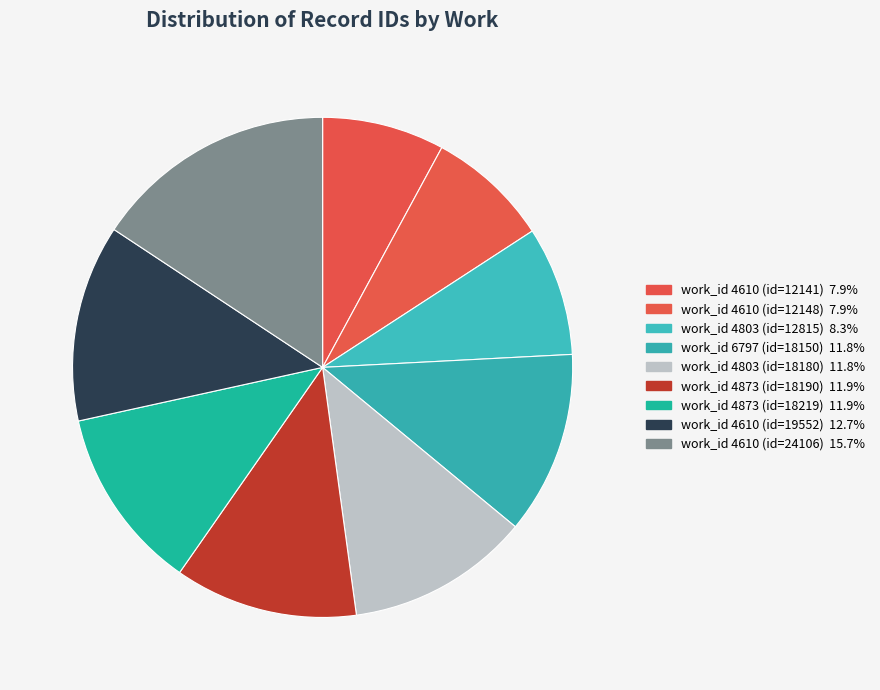

How many segments does this pie chart have?

9